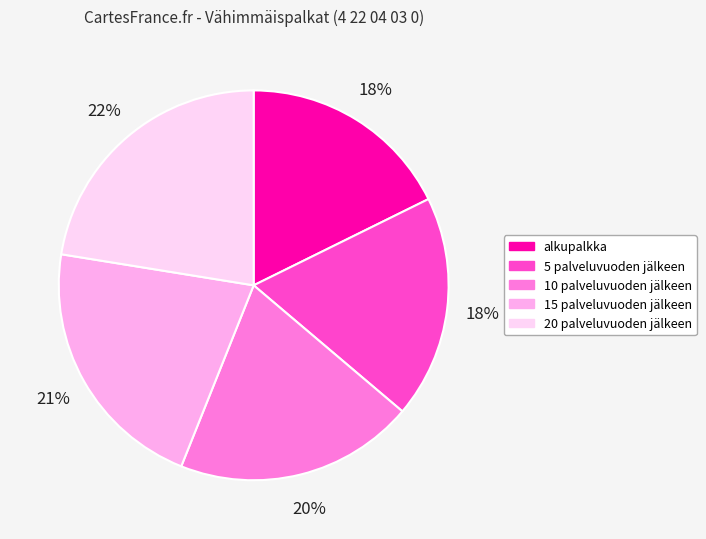

Which slice is the largest?

20 palveluvuoden jälkeen